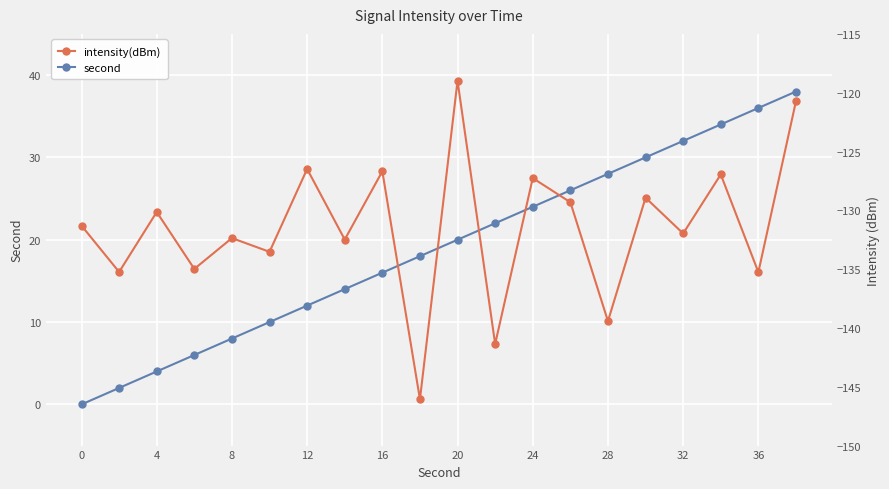

Rank the series by their average value, from lowest to highest.

intensity(dBm), second